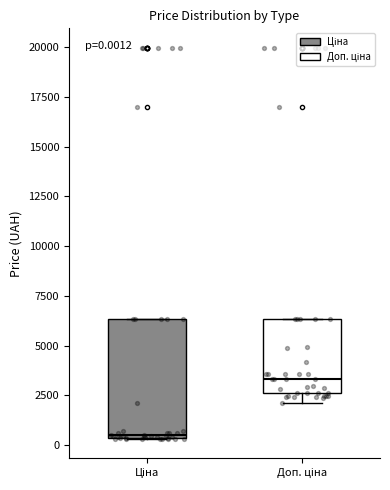

Which box is the tallest, from its lower edge to its upper edge?

Ціна